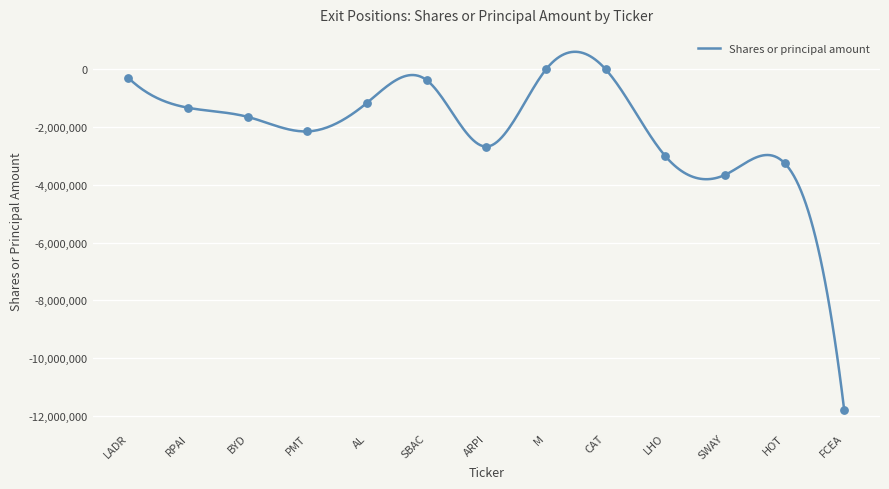

Between SWAY and PMT, which is larger?

PMT